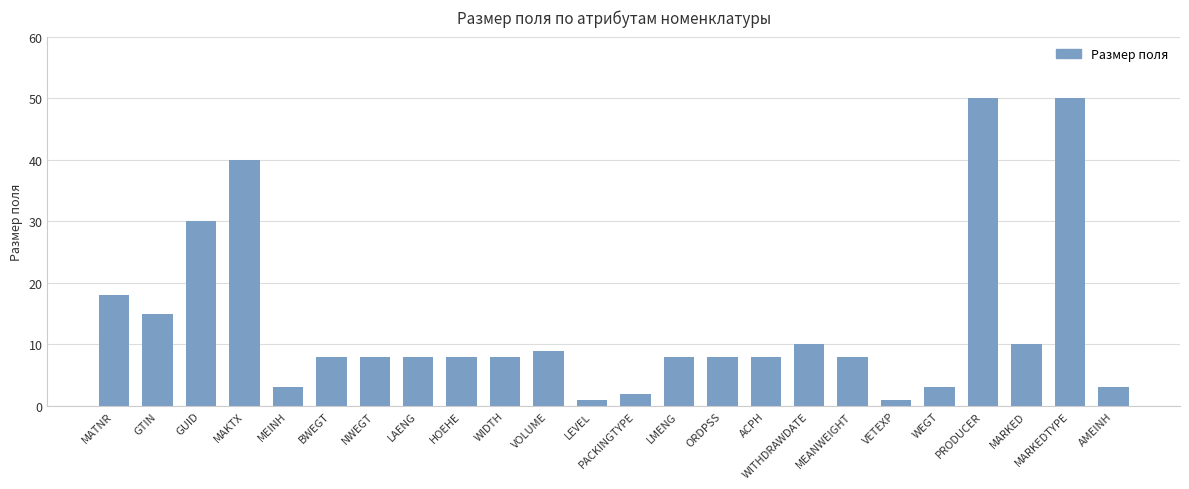

What is the sum of the values at WITHDRAWDATE and ORDPSS?

18